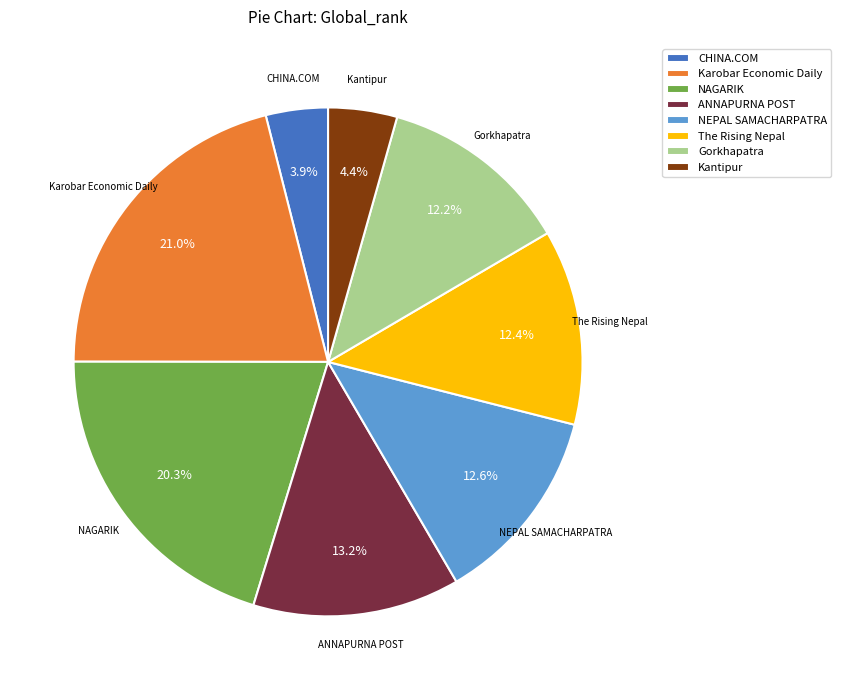

What is the largest slice in the pie chart?

Karobar Economic Daily